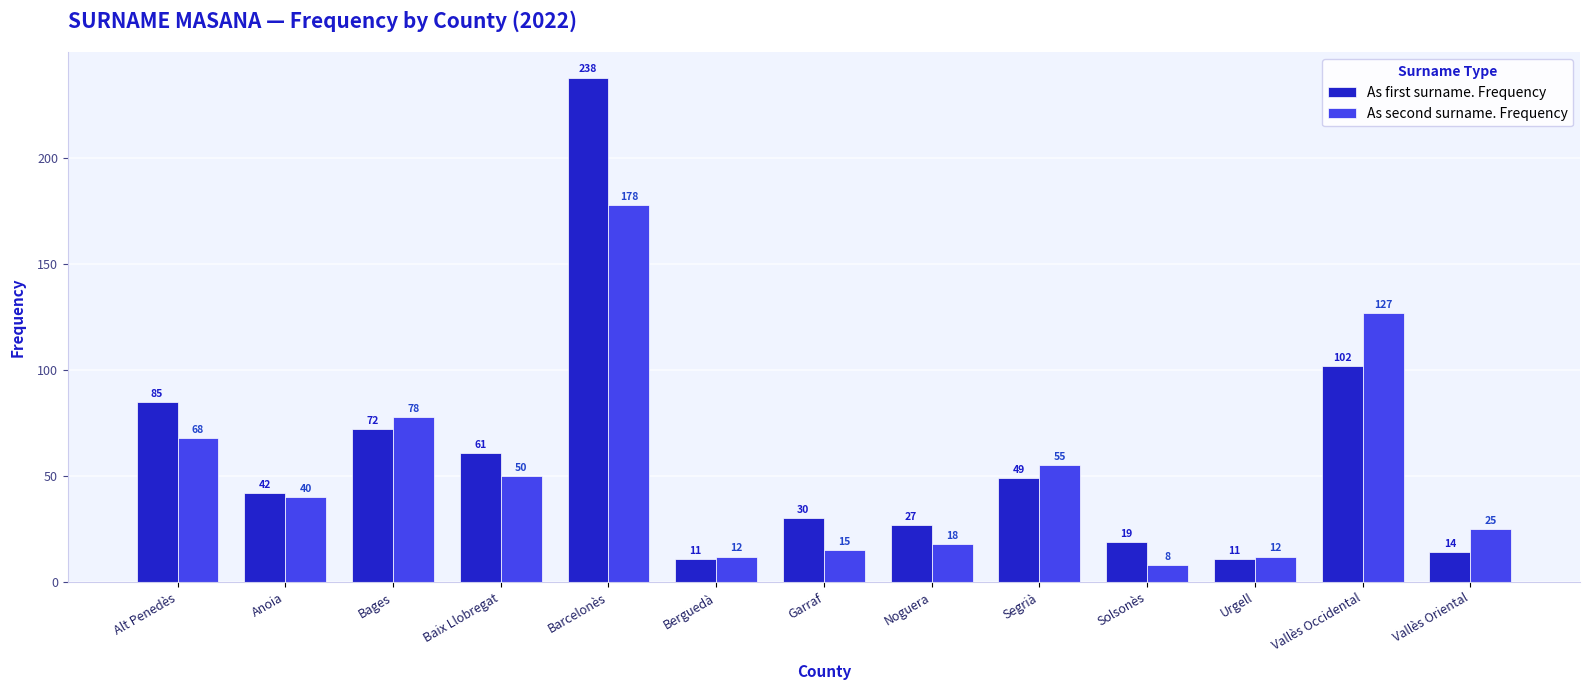

Is the value of As second surname. Frequency at Vallès Occidental greater than the value of As first surname. Frequency at Bages?

Yes